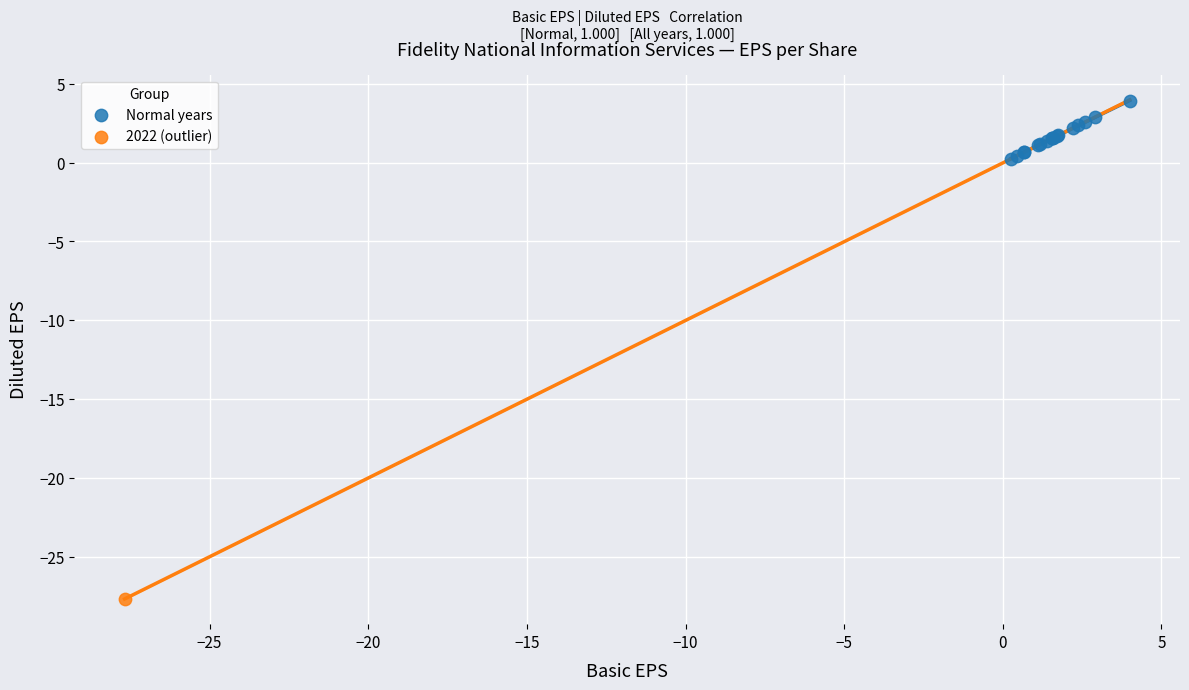

What are all the series names shown in the legend?

Normal years, 2022 (outlier)